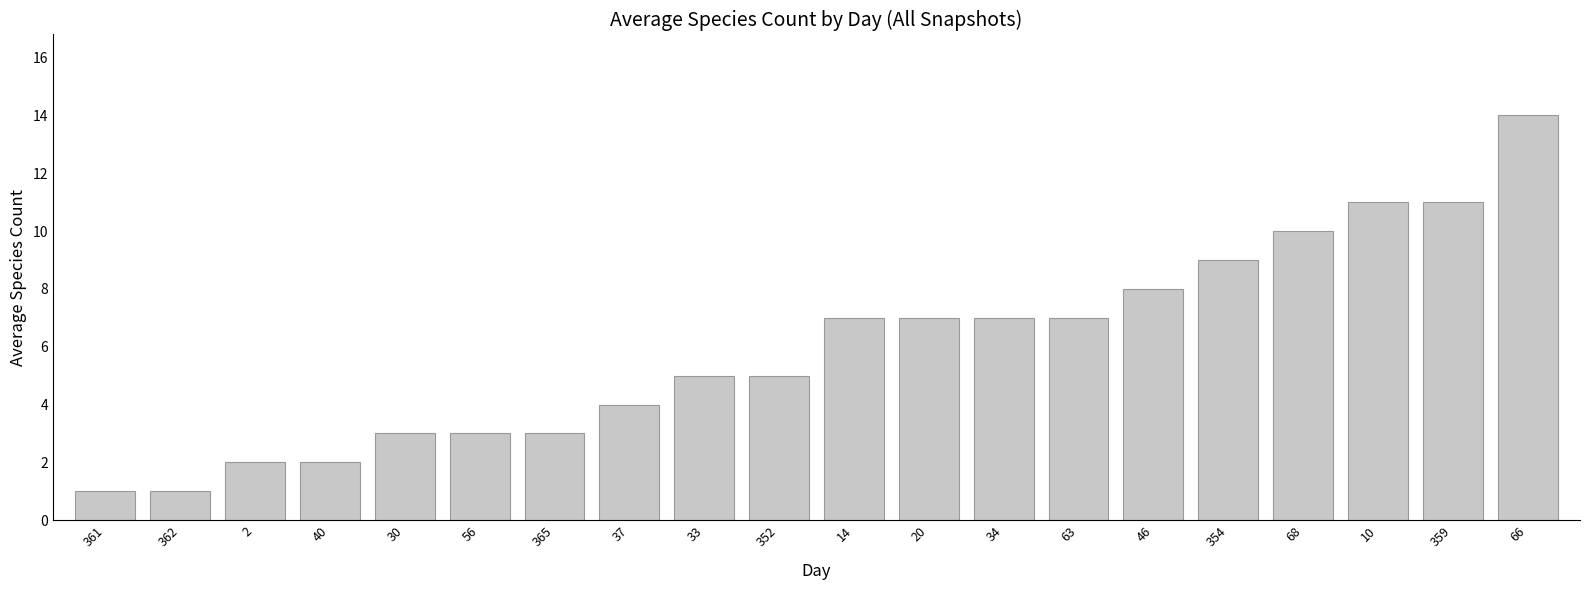

What is the label of the 19th bar from the left?

359